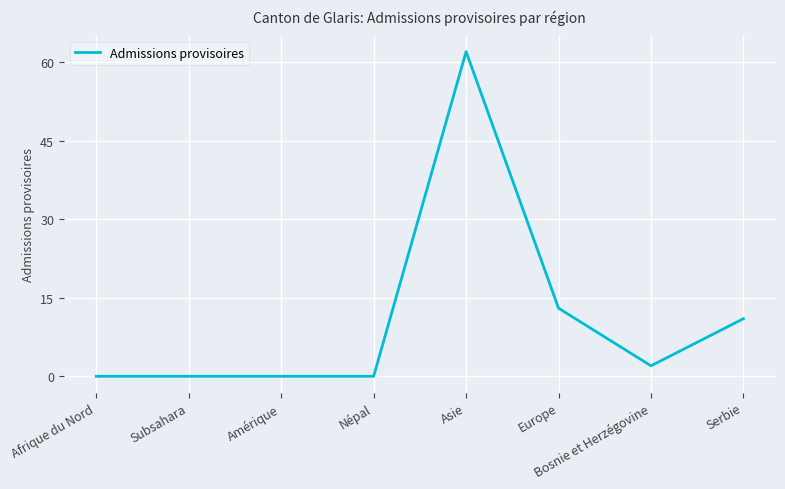

Reading right to left, what are all the values shown in this chart?

11	2	13	62	0	0	0	0